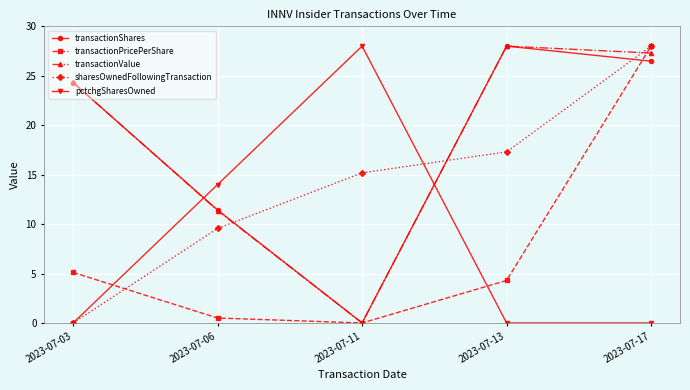

Reading left to right, list all the values displayed in this chart.

transactionShares: 2023-07-03=24.3	2023-07-06=11.4	2023-07-11=0.0	2023-07-13=28.0	2023-07-17=26.5
transactionPricePerShare: 2023-07-03=5.1	2023-07-06=0.5	2023-07-11=0.0	2023-07-13=4.3	2023-07-17=28.0
transactionValue: 2023-07-03=24.3	2023-07-06=11.4	2023-07-11=0.0	2023-07-13=28.0	2023-07-17=27.3
sharesOwnedFollowingTransaction: 2023-07-03=0.0	2023-07-06=9.6	2023-07-11=15.2	2023-07-13=17.3	2023-07-17=28.0
pctchgSharesOwned: 2023-07-03=0.0	2023-07-06=14.0	2023-07-11=28.0	2023-07-13=0.0	2023-07-17=0.0